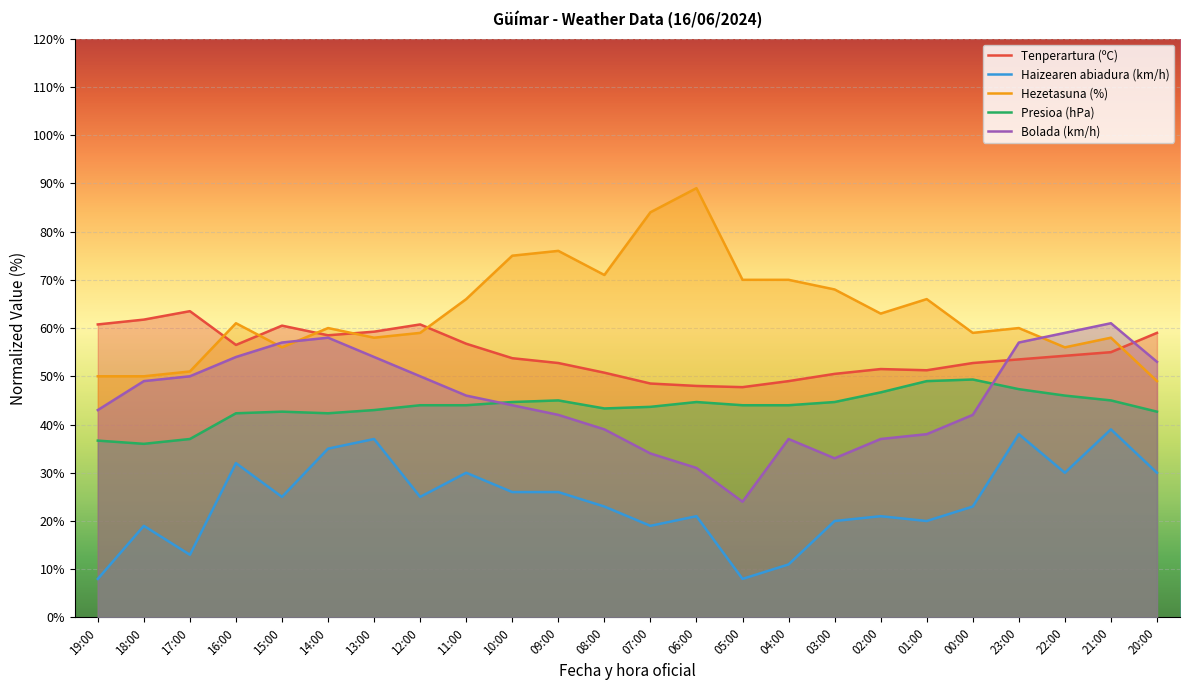

Rank the series by their maximum value, from highest to lowest.

Hezetasuna (%), Tenperartura (ºC), Bolada (km/h), Presioa (hPa), Haizearen abiadura (km/h)